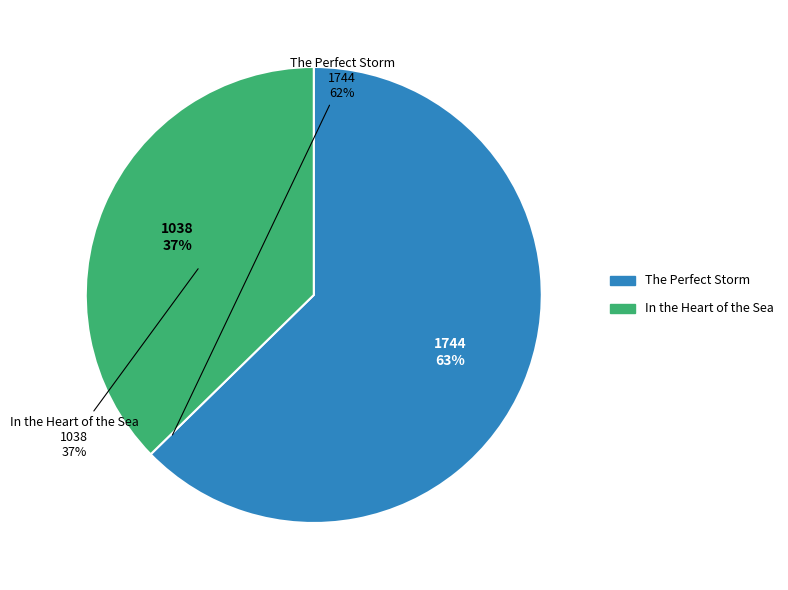

How many segments does this pie chart have?

2